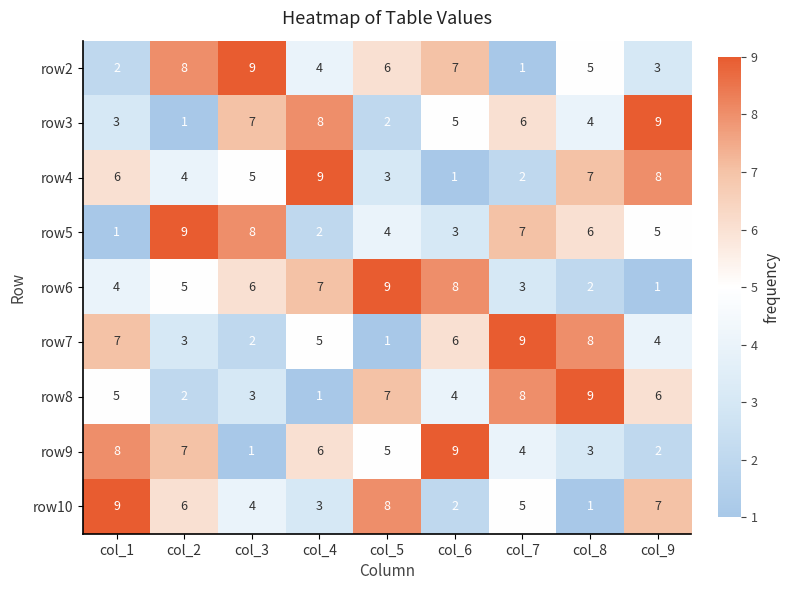

Is the value of row9 at col_4 greater than the value of row8 at col_6?

Yes